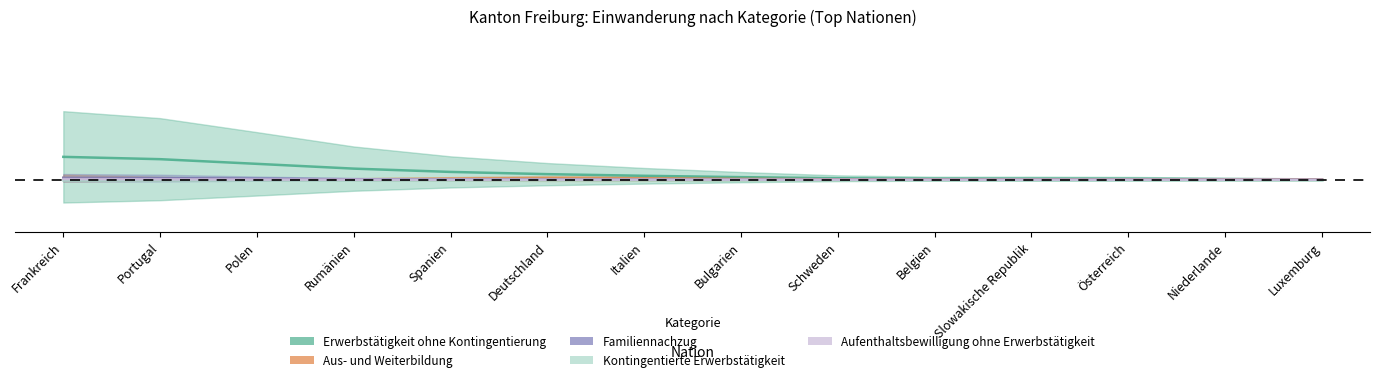

The Erwerbstätigkeit ohne Kontingentierung series shows 0.0 at Deutschland. True or false?

False